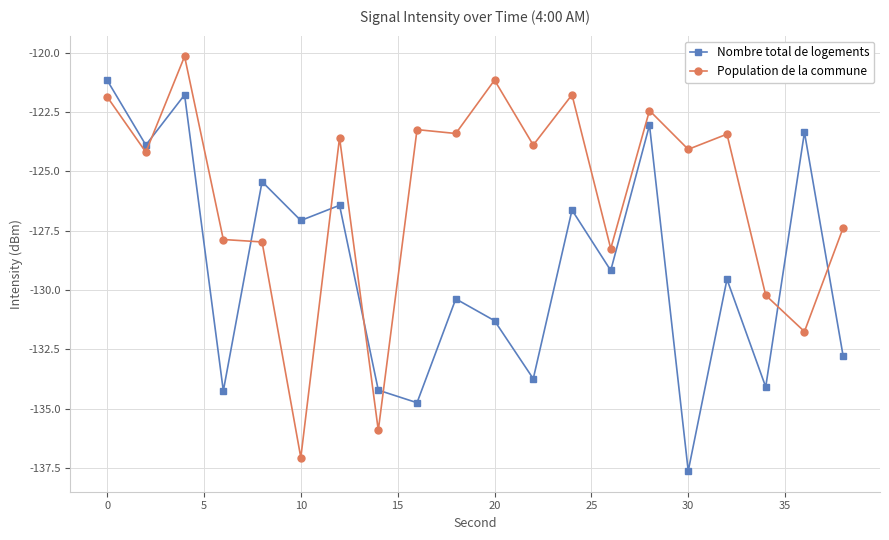

Which series has the largest total across all categories?

Population de la commune